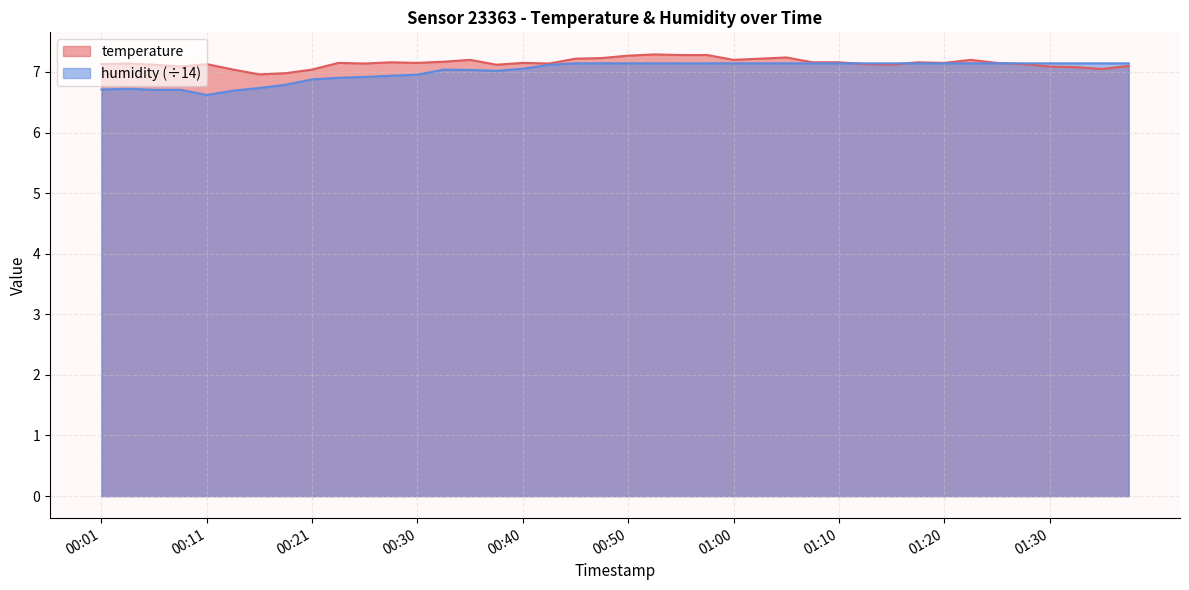

Reading left to right, extract all data points from this chart.

temperature: 7.1	7.1	7.1	7.1	7.1	7.0	7.0	7.0	7.0	7.2	7.1	7.2	7.2	7.2	7.2	7.1	7.2	7.1	7.2	7.2	7.3	7.3	7.3	7.3	7.2	7.2	7.2	7.2	7.2	7.1	7.1	7.2	7.2	7.2	7.2	7.1	7.1	7.1	7.0	7.1
humidity: 6.7	6.7	6.7	6.7	6.6	6.7	6.7	6.8	6.9	6.9	6.9	6.9	7.0	7.0	7.0	7.0	7.1	7.1	7.1	7.1	7.1	7.1	7.1	7.1	7.1	7.1	7.1	7.1	7.1	7.1	7.1	7.1	7.1	7.1	7.1	7.1	7.1	7.1	7.1	7.1